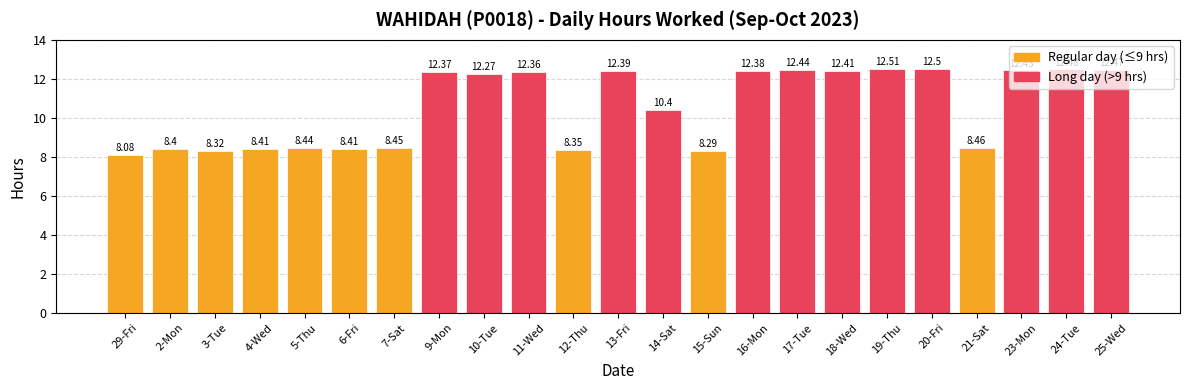

How many values are below 12?

11